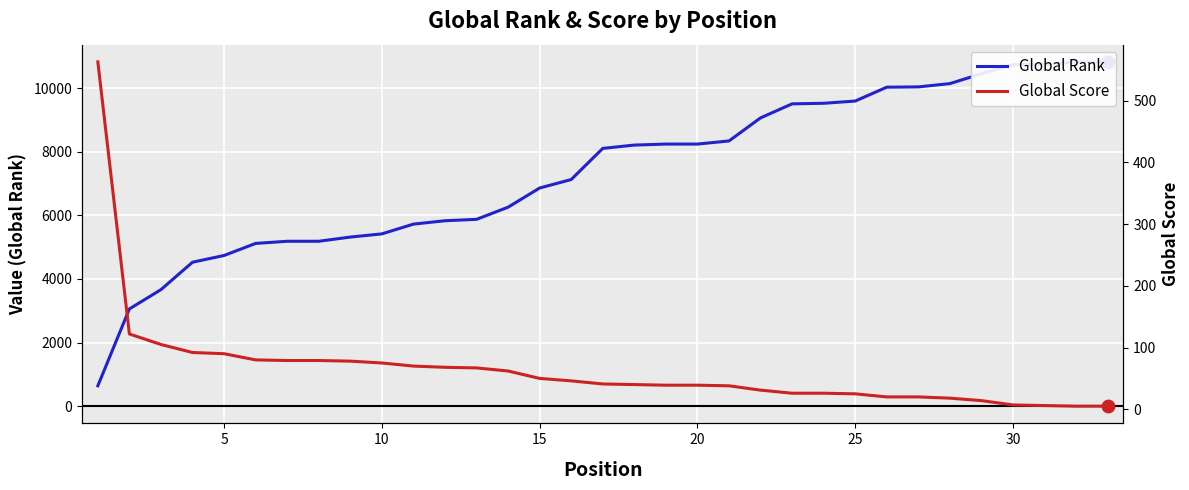

At how many categories does at least one series exceed 2474?

32